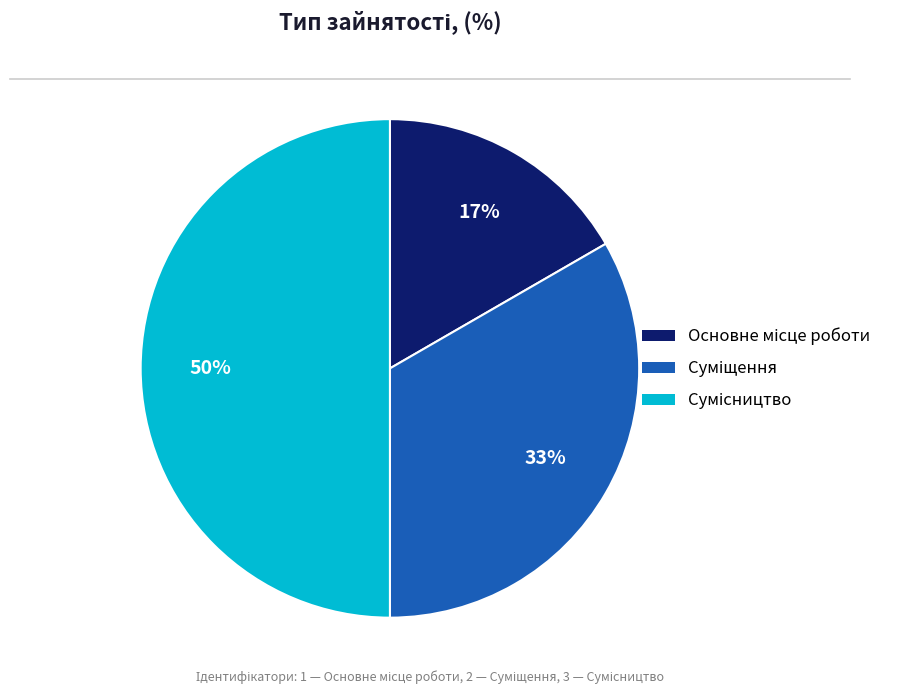

To the nearest percent, what is the difference between the largest and smallest slice percentages?

33%